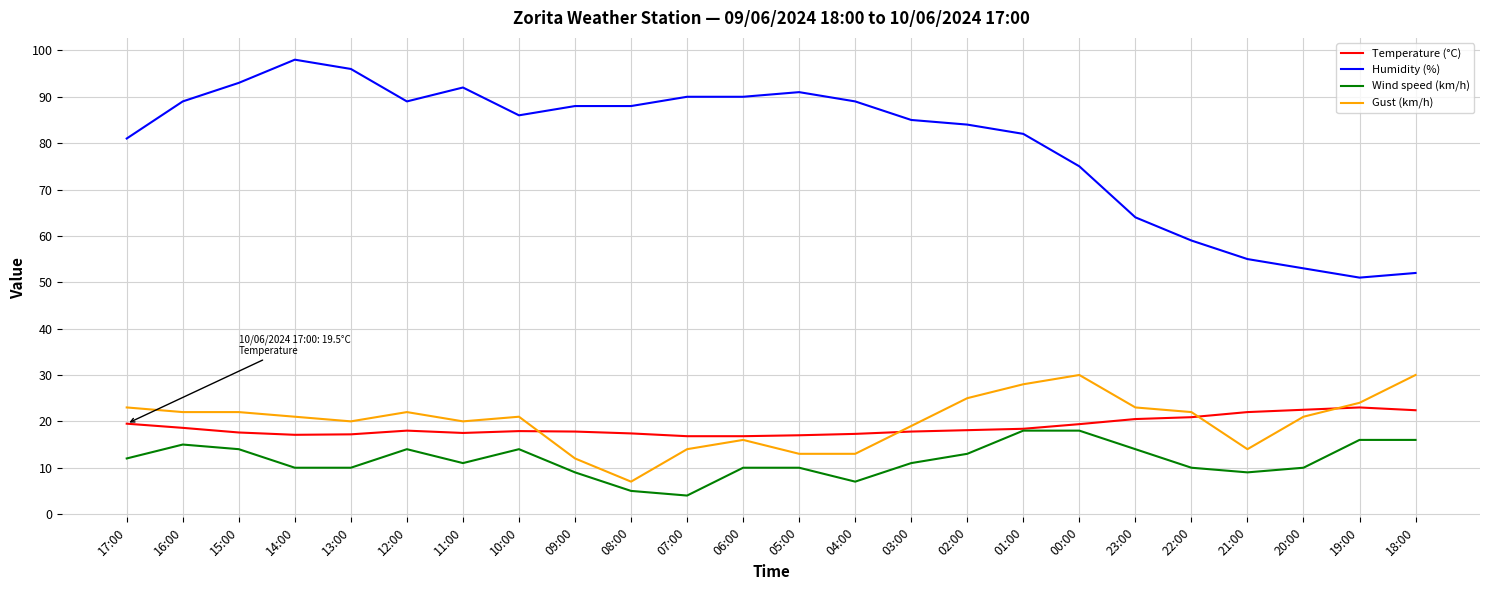

What is the lowest value of the Gust (km/h) series?

7.0